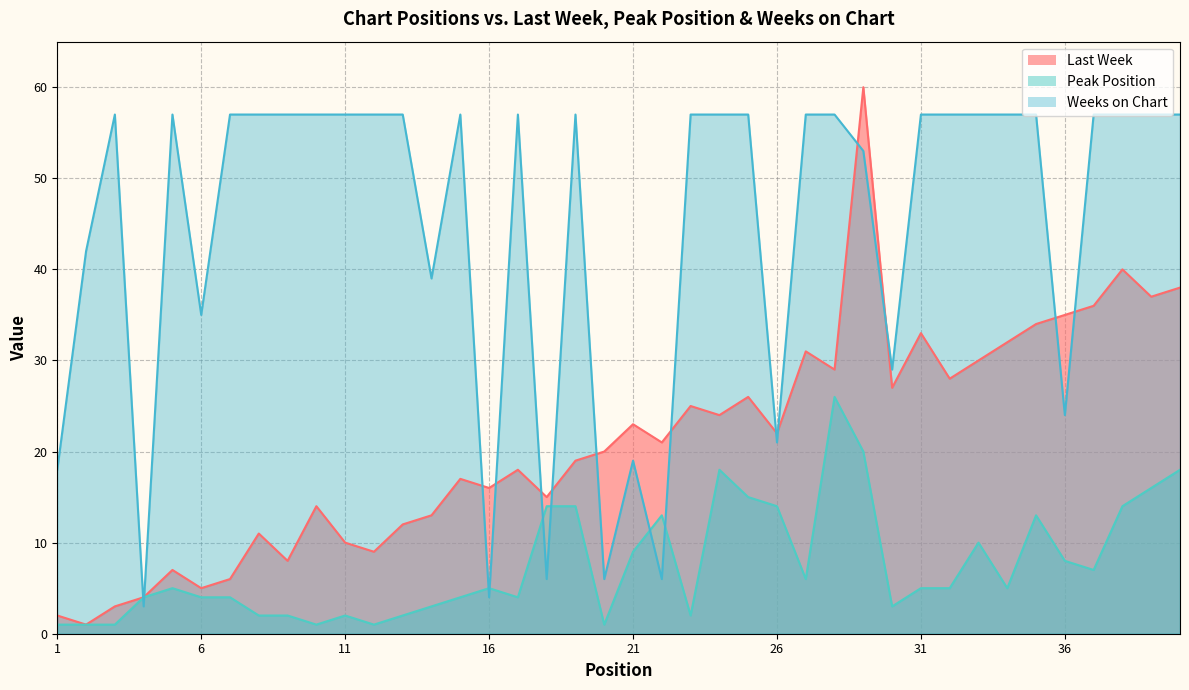

Rank the series by their maximum value, from lowest to highest.

Peak Position, Weeks on Chart, Last Week